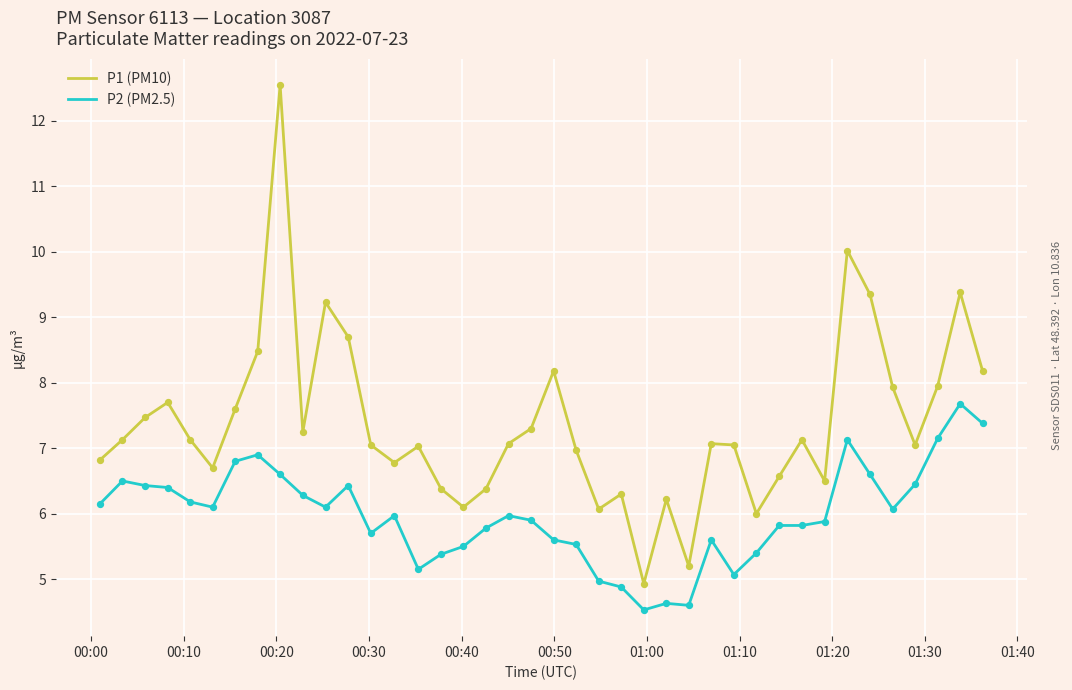

Which series has the largest total across all categories?

P1 (PM10)